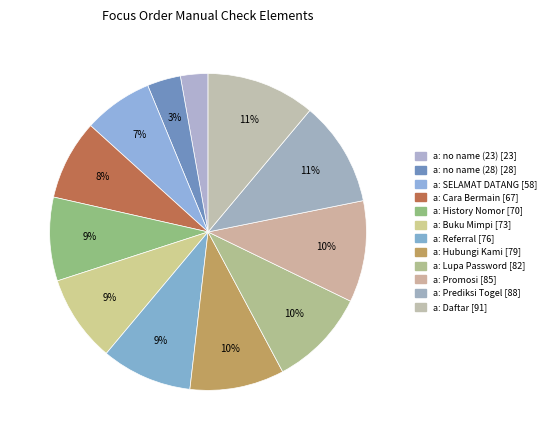

The a: Prediksi Togel slice represents 11% of the pie. True or false?

True